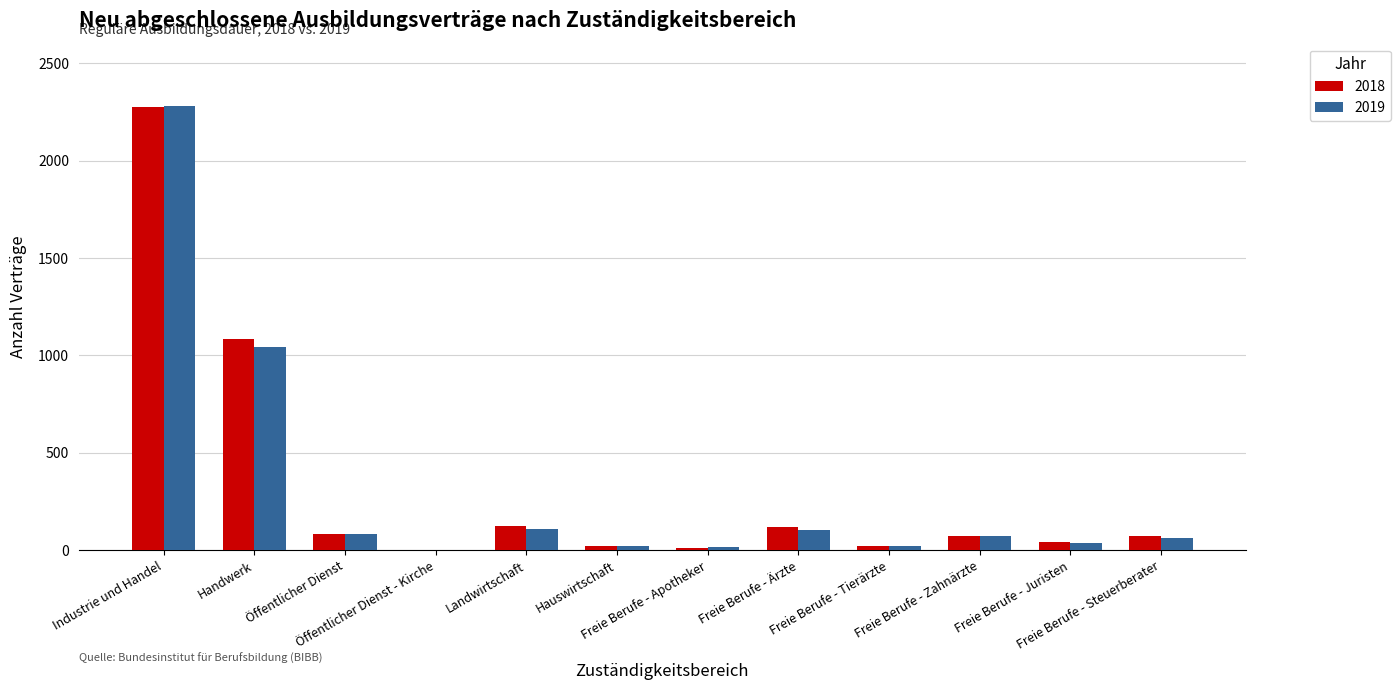

What is the sum of all 2018 values?

3933